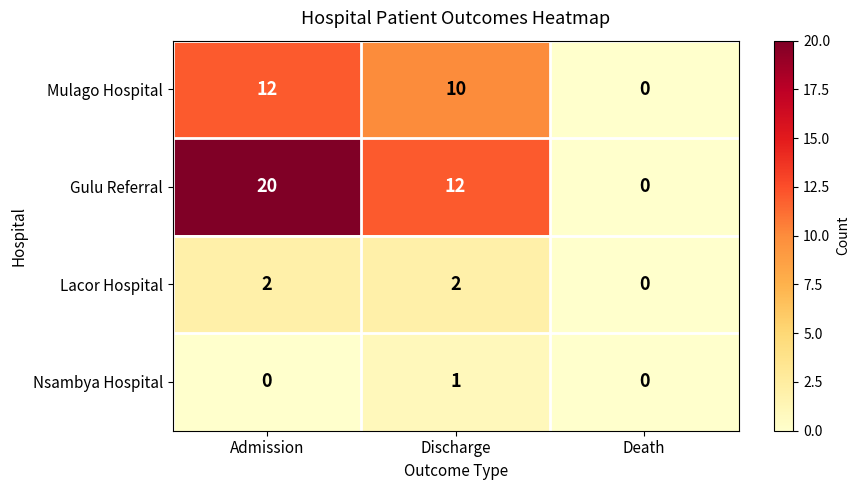

At how many categories does at least one series exceed 17?

1